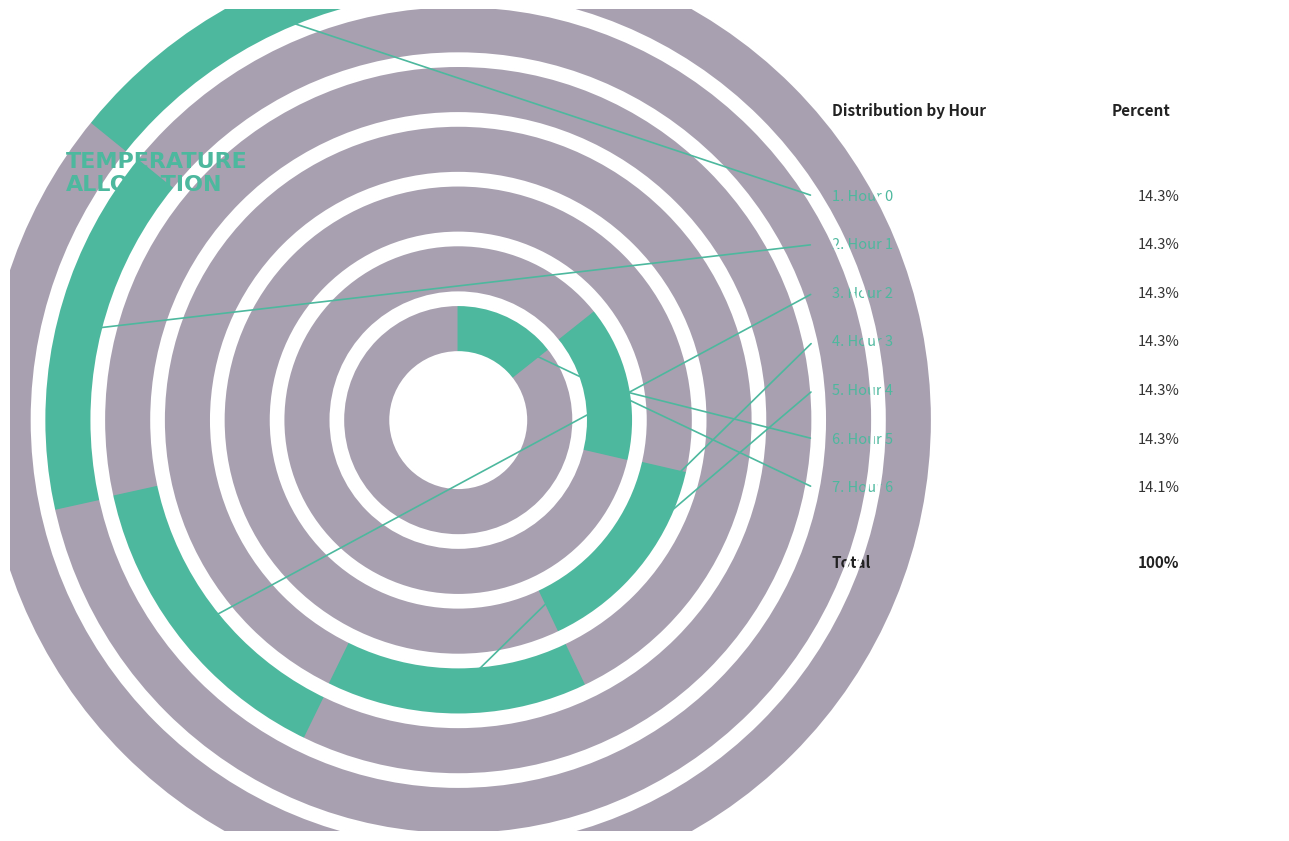

How many segments does this pie chart have?

7